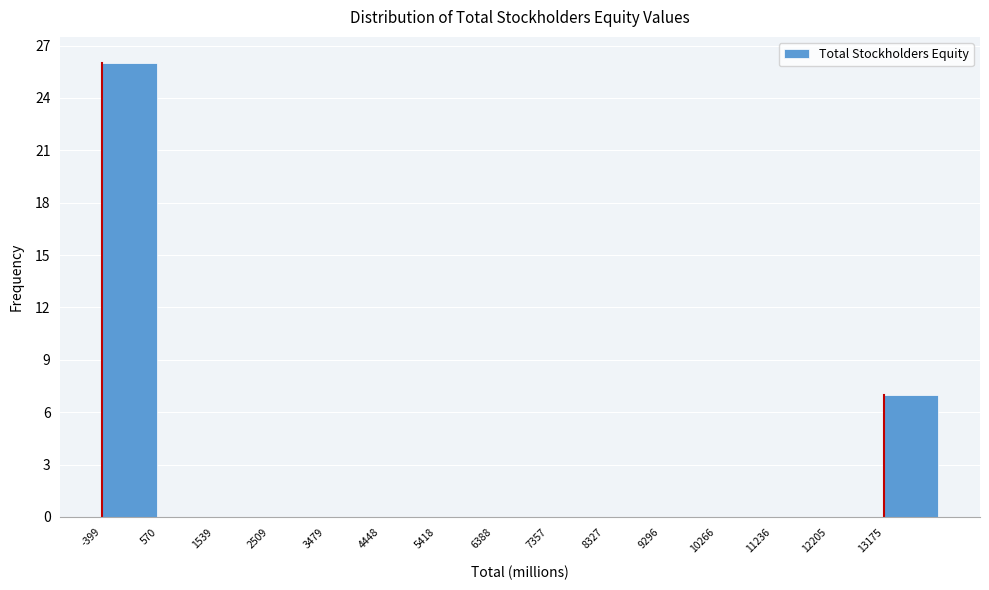

Over which range of the x-axis is the bar tallest?

-400 to 600